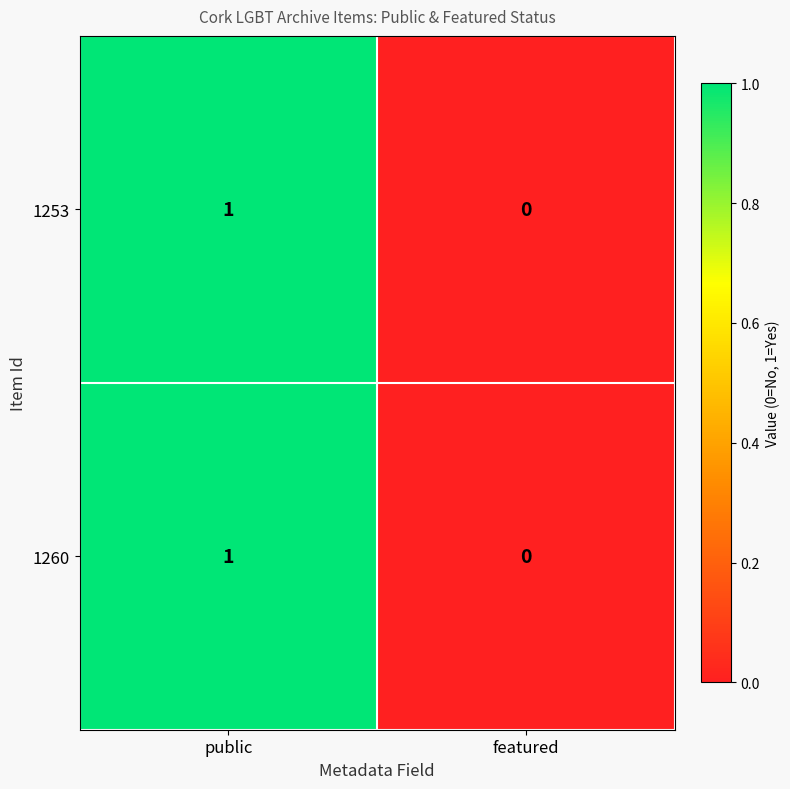

At which category is the sum across all series the highest?

public